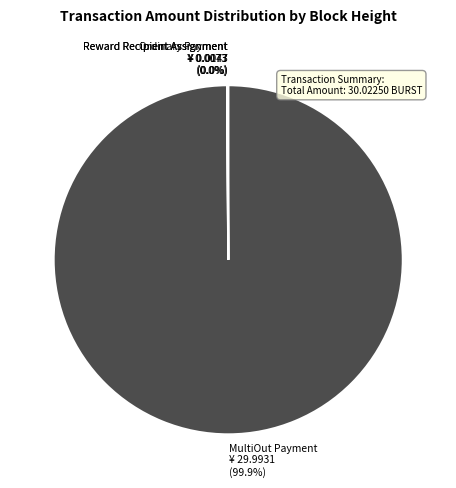

Does any single category account for the majority?

Yes